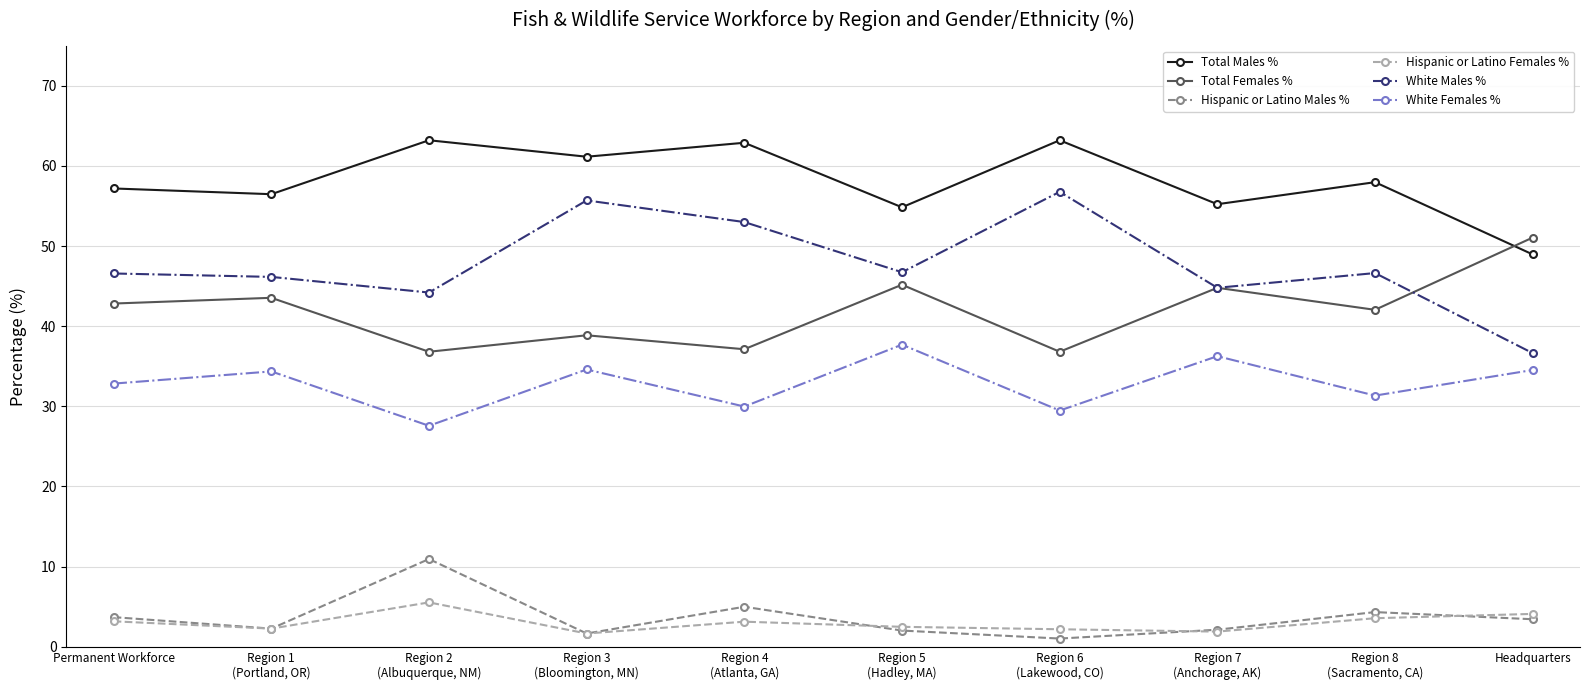

Which series changed the most between Region 6
(Lakewood, CO) and Headquarters?

White Males %